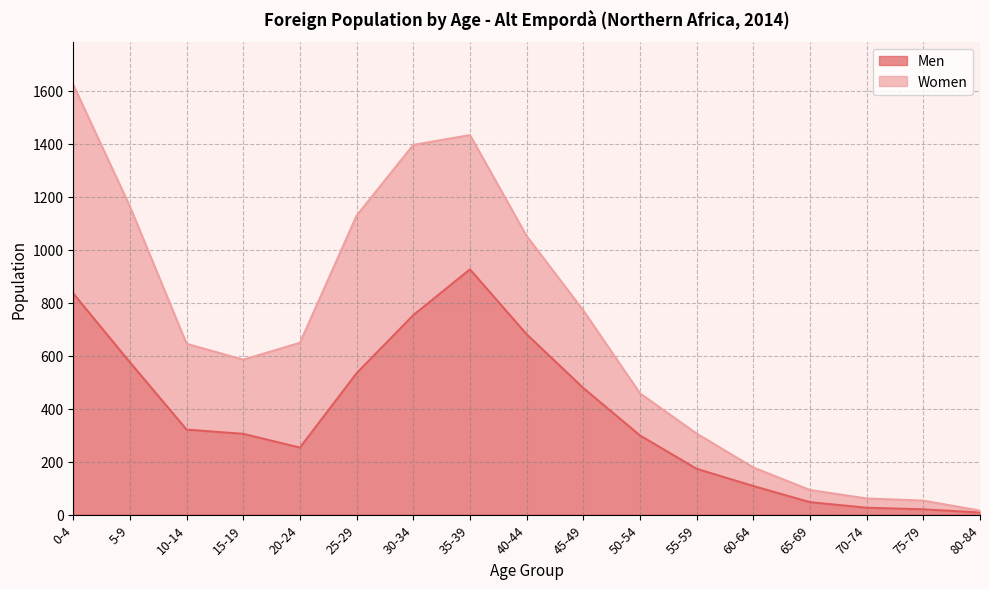

At which category does the chart reach its peak across all series?

35-39